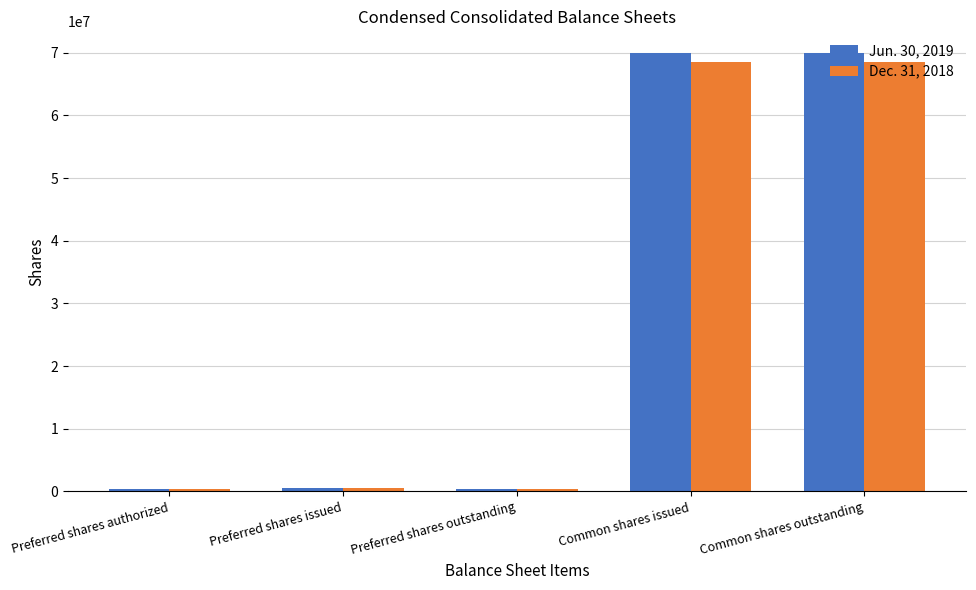

What is the total value across all series at Common shares outstanding?

138394194